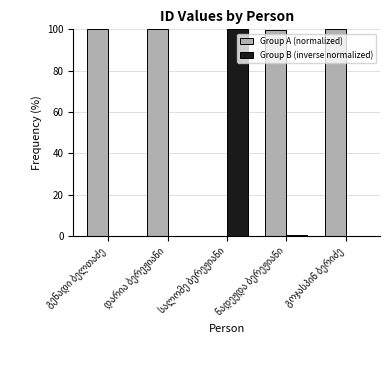

What is the greatest value displayed?

100.0